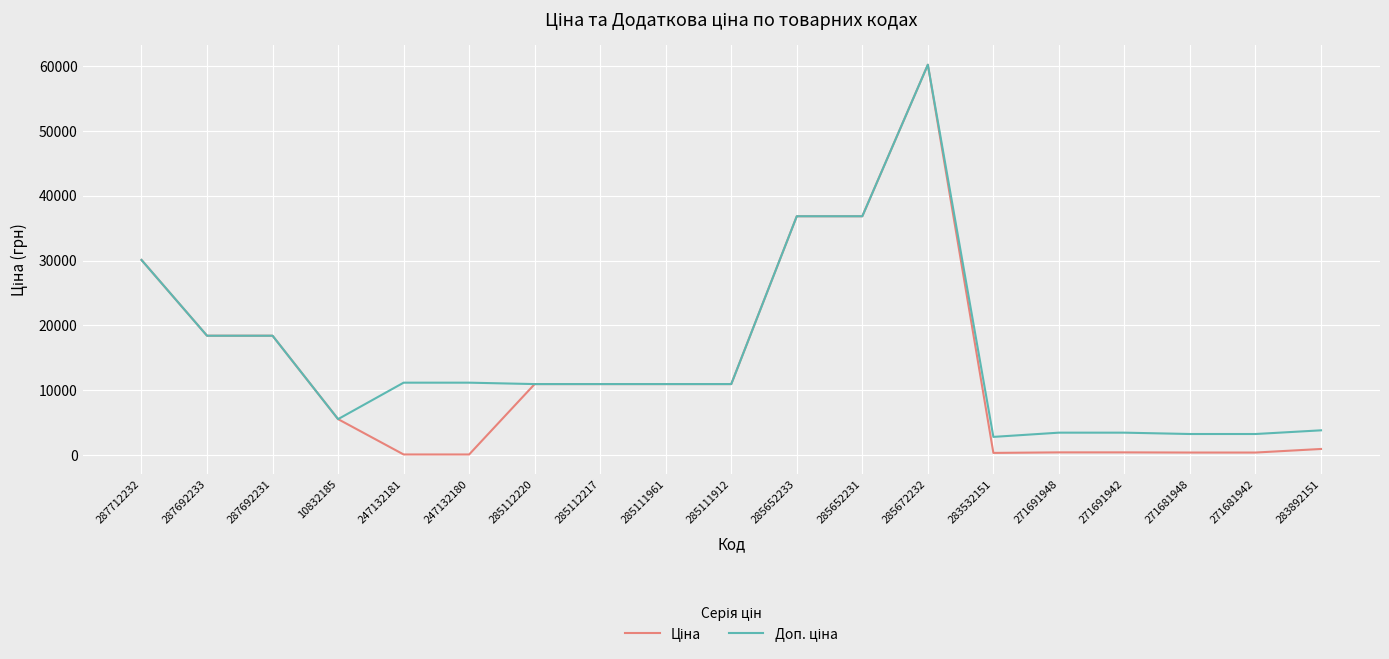

Which category has the highest value across all series?

285672232